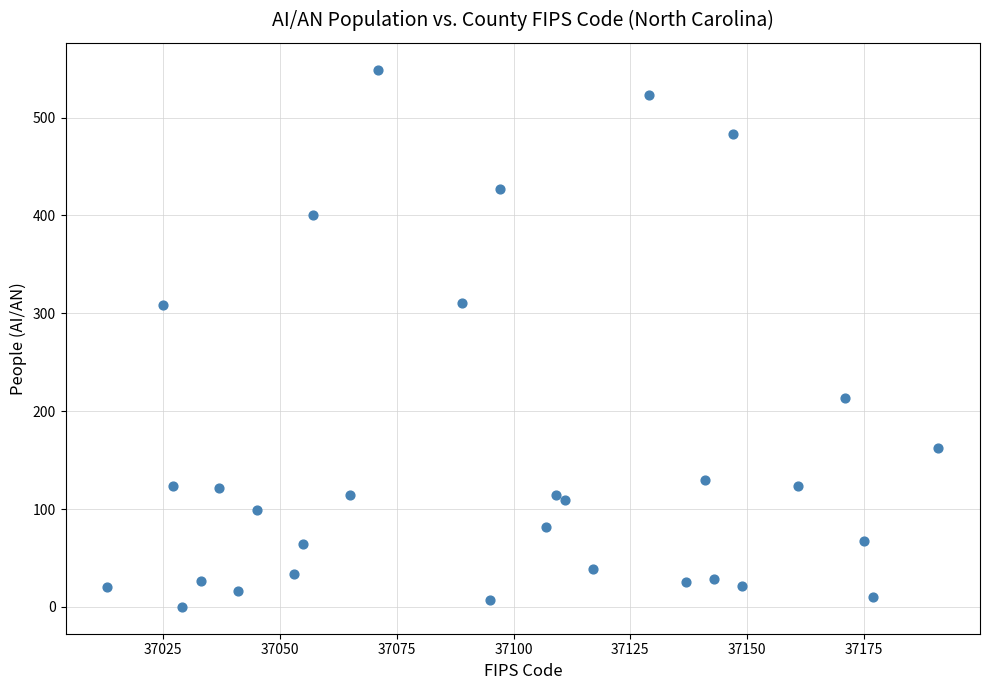

What is the range of Y values (max minus min)?

549